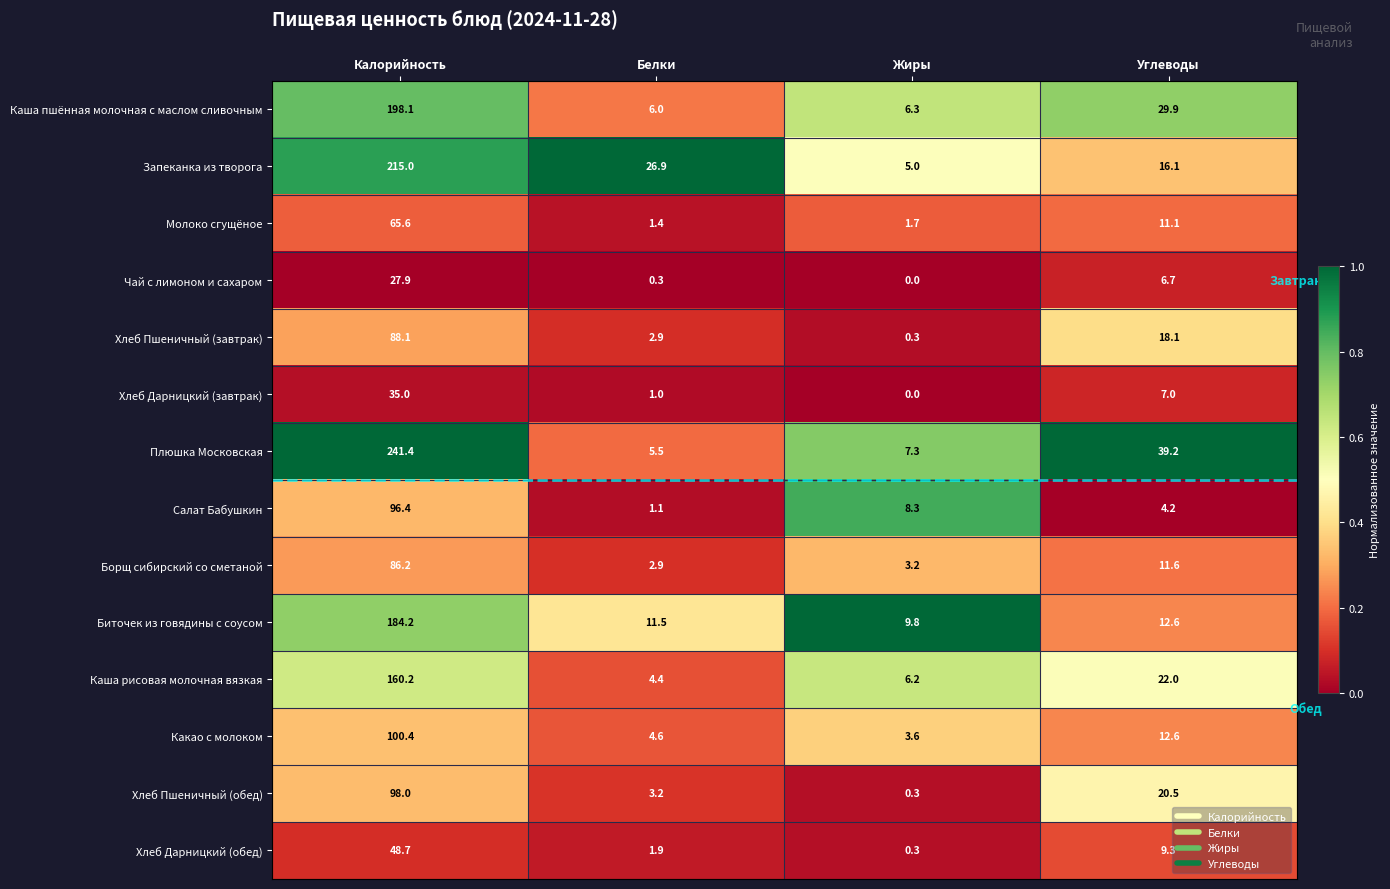

The value of Запеканка из творога at Углеводы is 16.1. True or false?

True